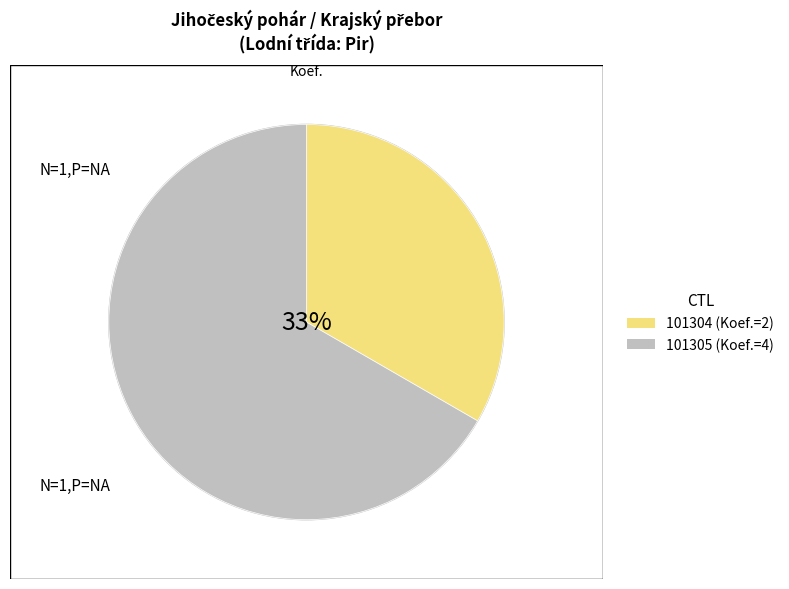

How many slices are in this pie chart?

2